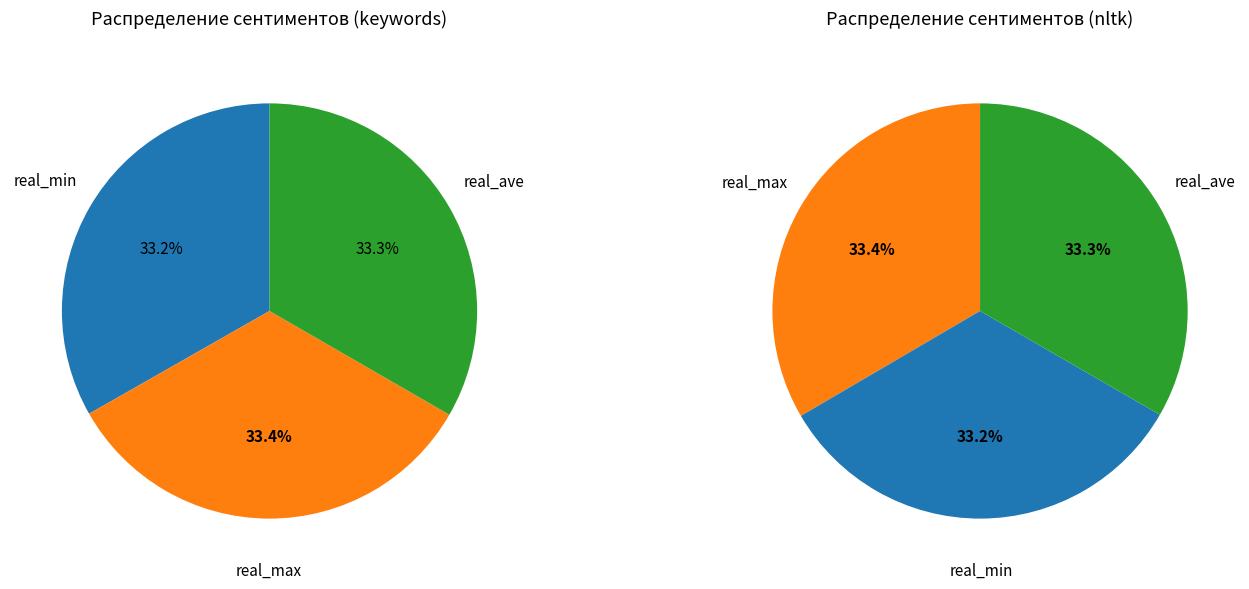

Rank the series by their average value, from lowest to highest.

real_min, real_ave, real_max